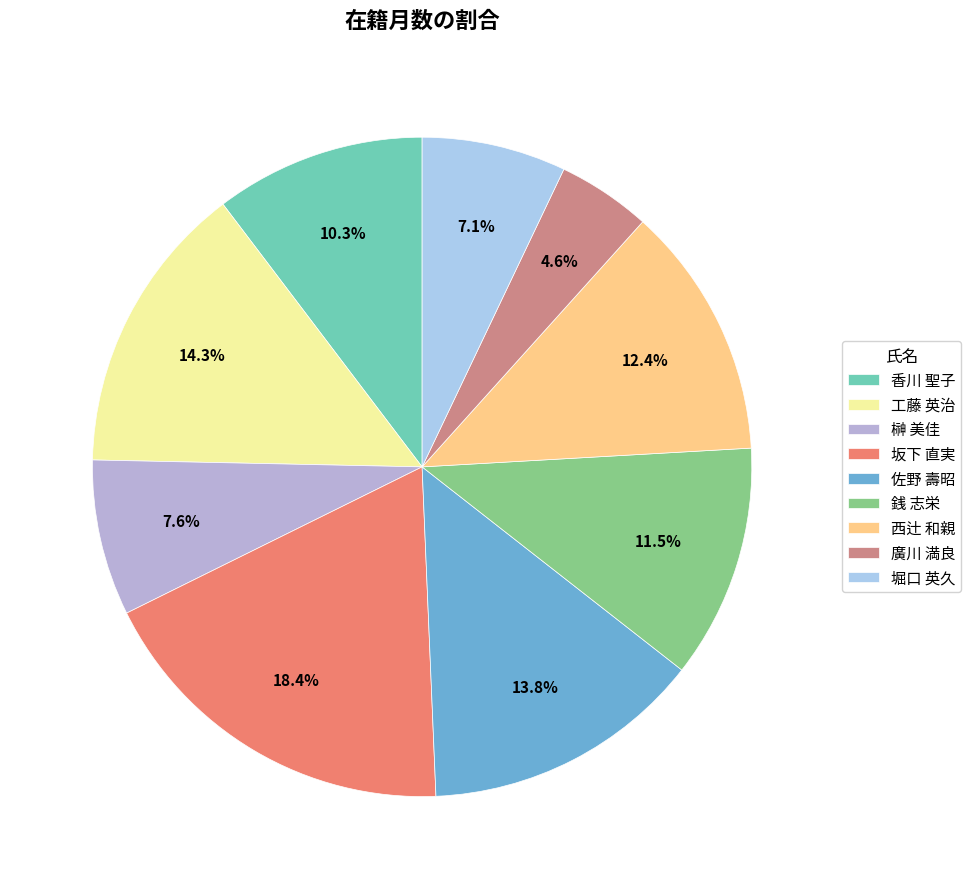

To the nearest percent, what is the difference between the largest and smallest slice percentages?

14%